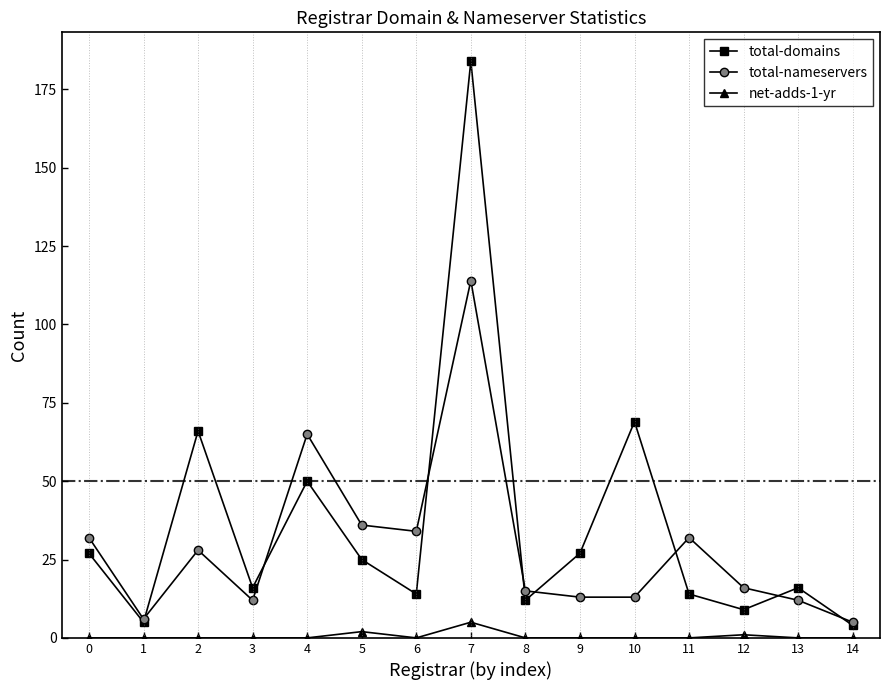

Is it true that net-adds-1-yr equals 0 at 8?

True